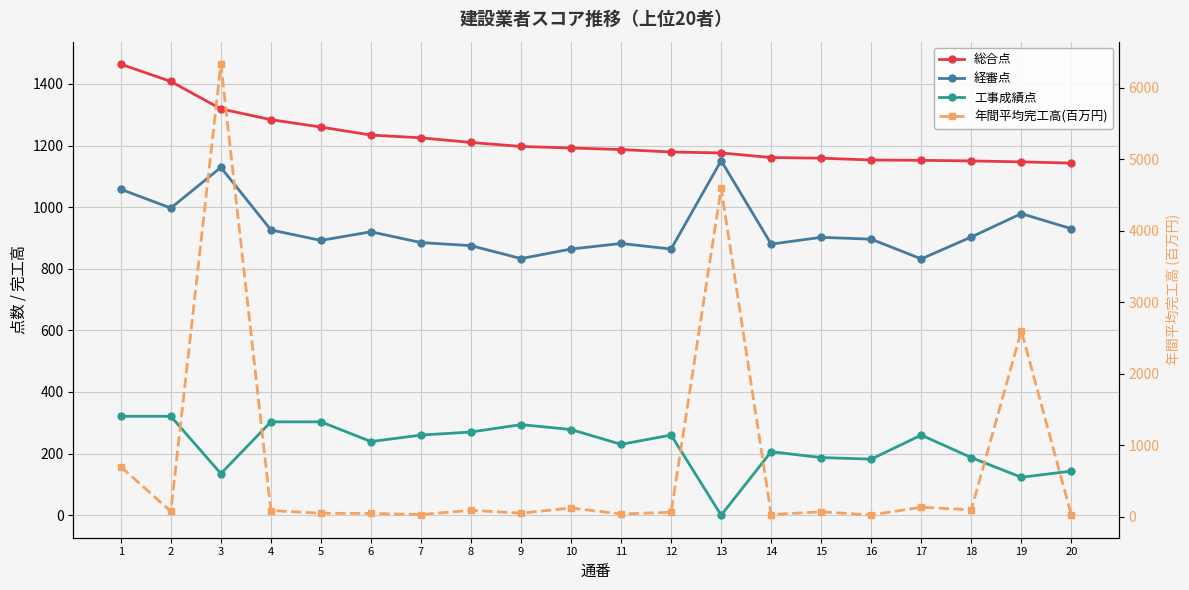

What is the maximum value for 工事成績点?

321